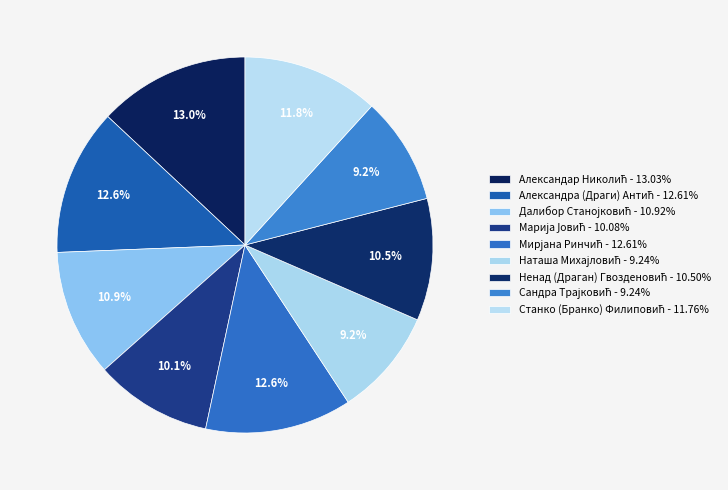

Count the number of slices in the pie.

9